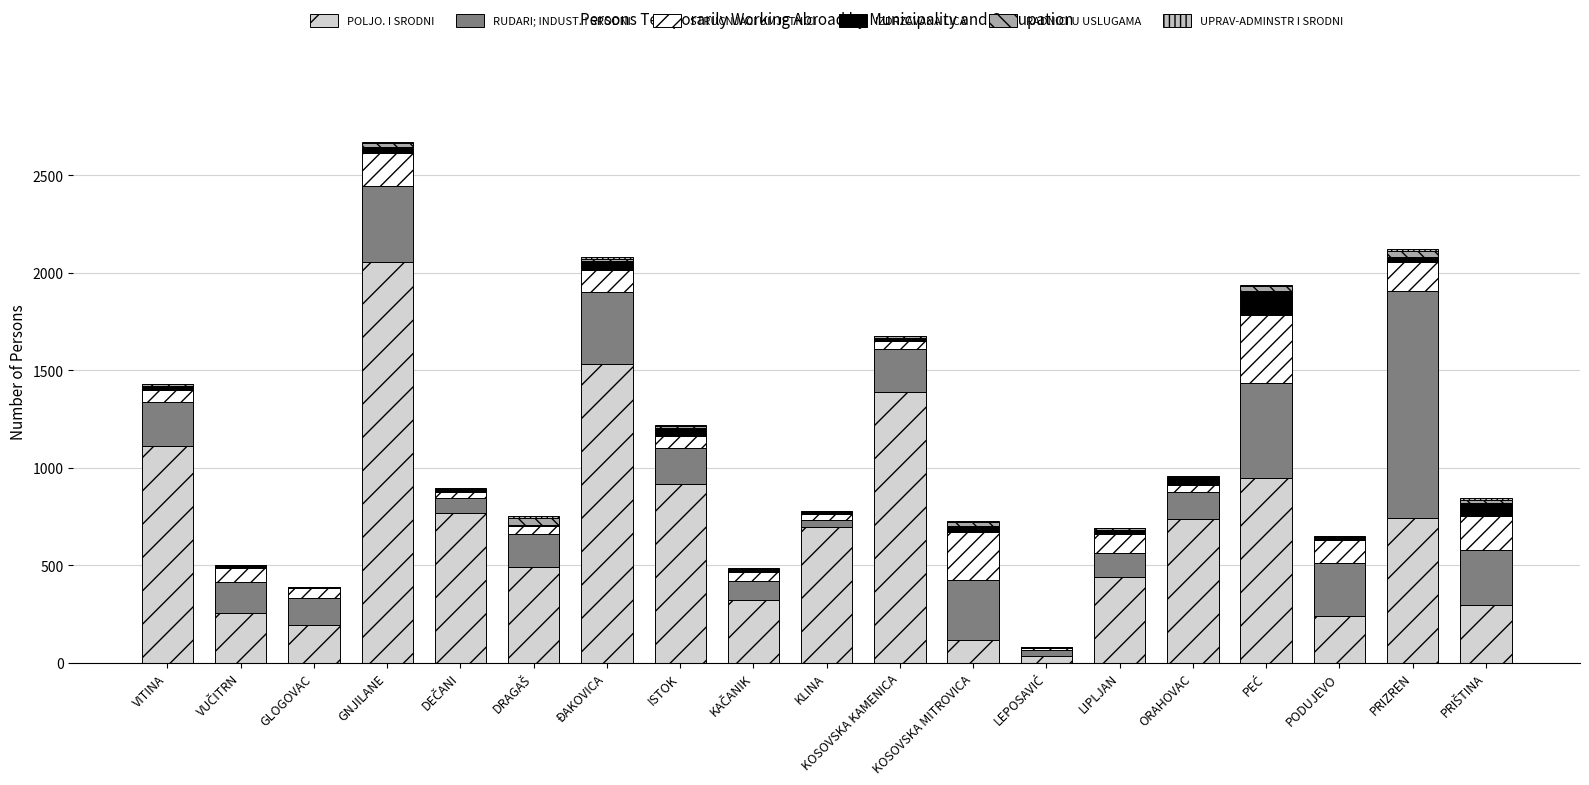

At which label does UPRAV-ADMINSTR I SRODNI first exceed 2?

GNJILANE